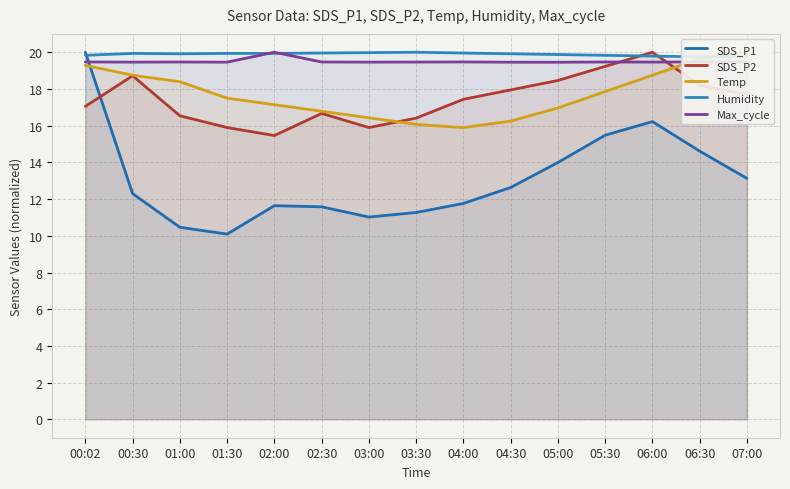

At which category is the sum across all series the highest?

00:02